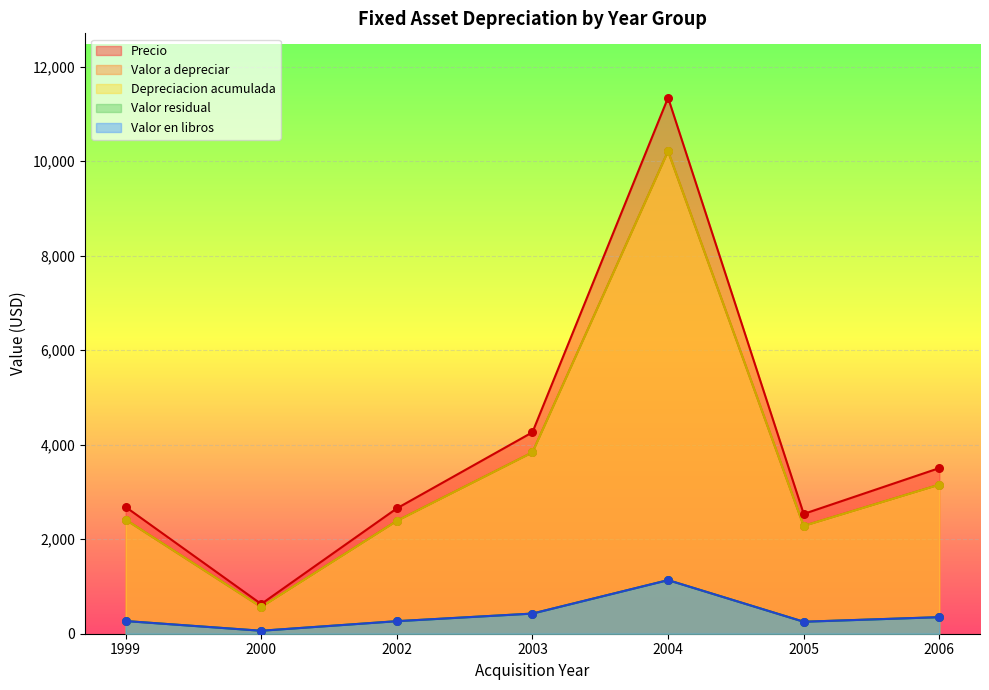

At which category is the sum across all series the highest?

2004